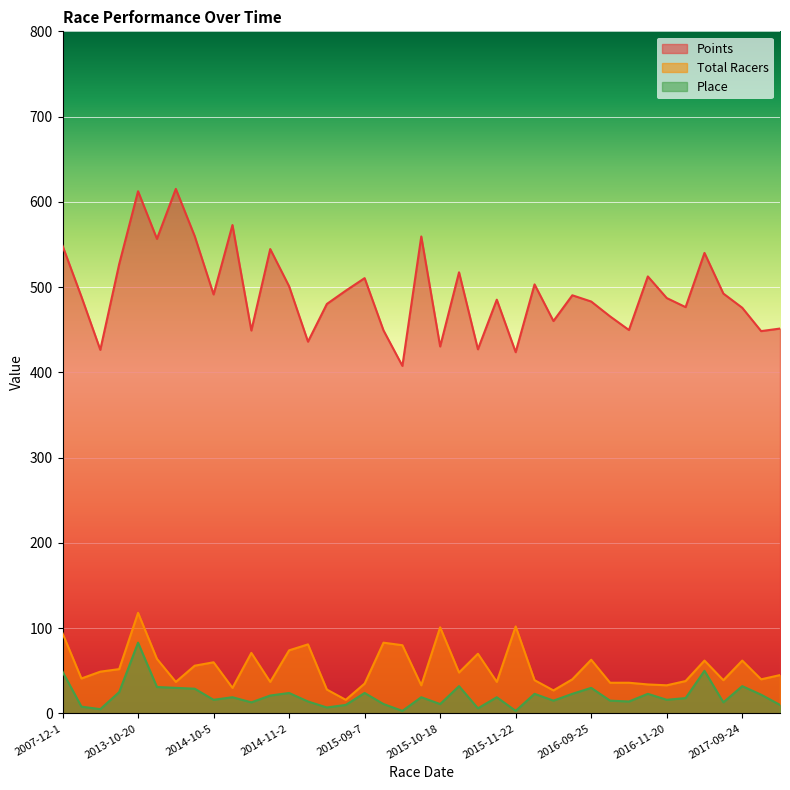

True or false: Total Racers and Place cross at least once.

False